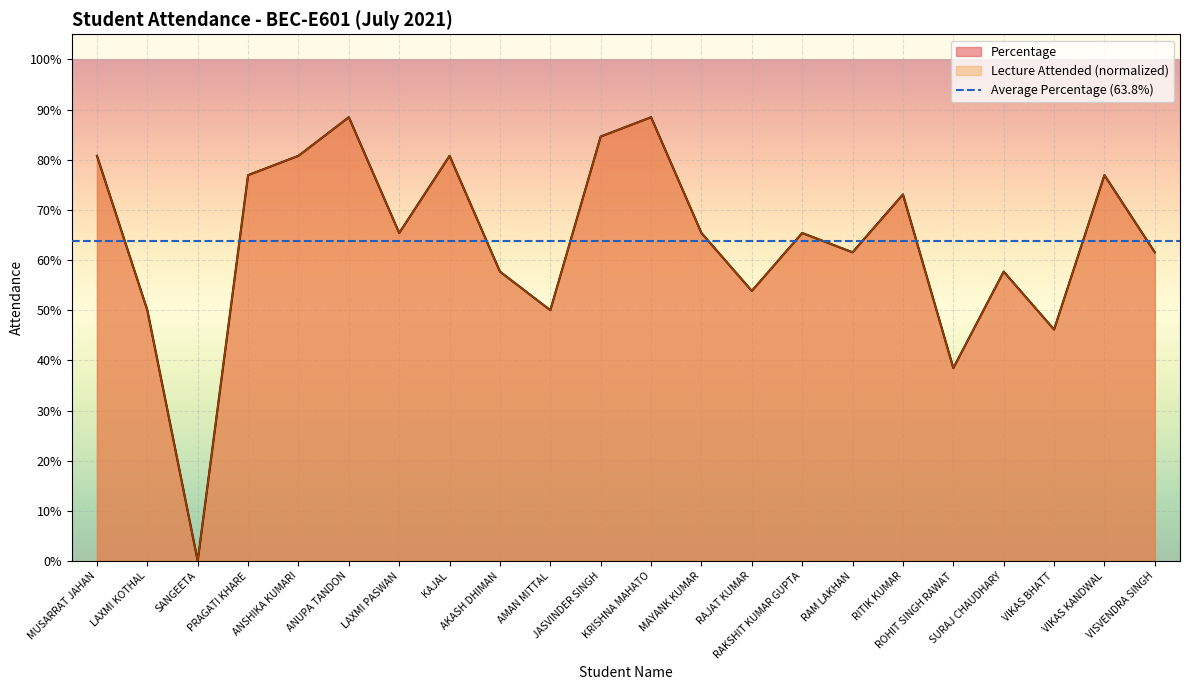

How many lines are shown in the chart?

2